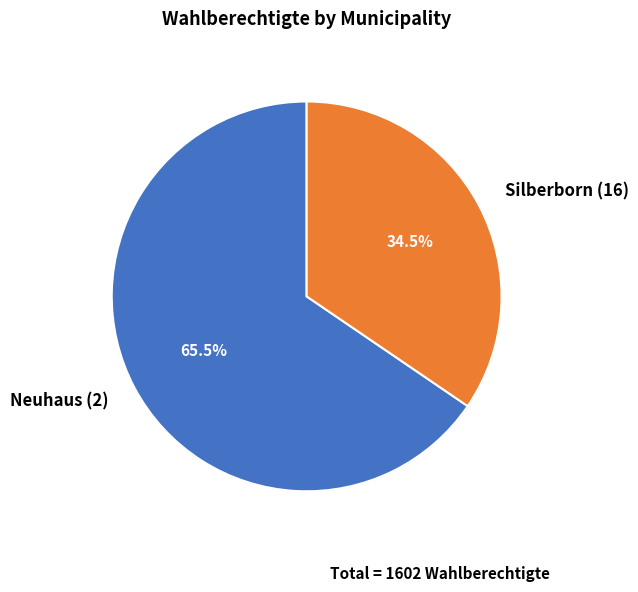

Do Silberborn (16) and Neuhaus (2) together represent more than half of the pie?

Yes